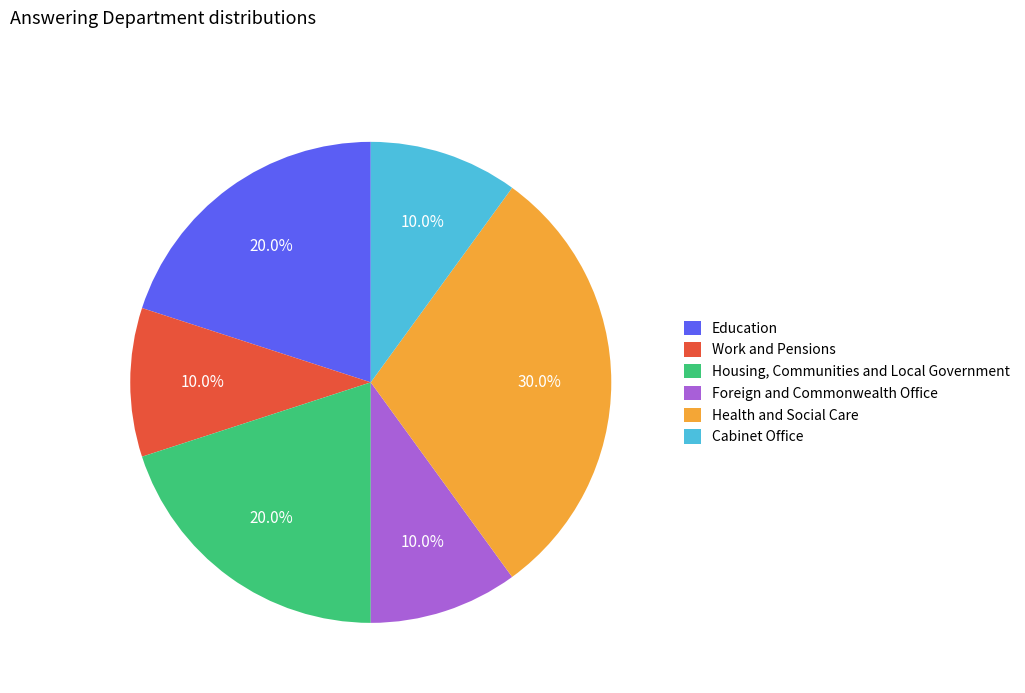

How many slices are in this pie chart?

6